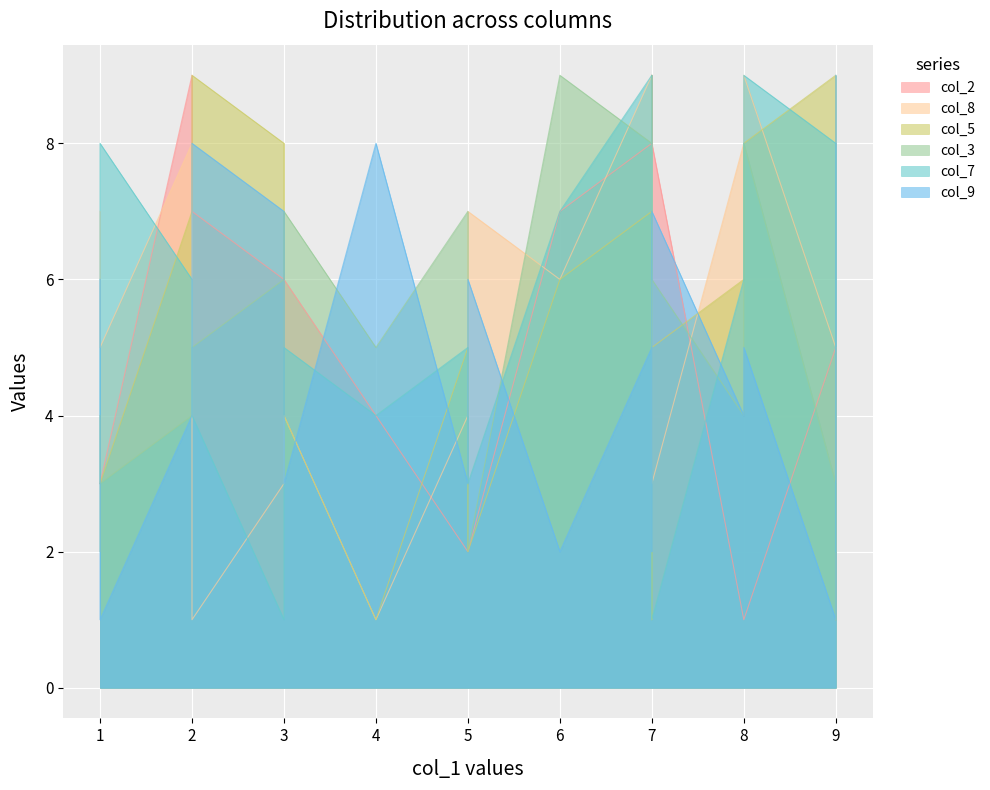

Where does the col_3 series first go above 5?

7